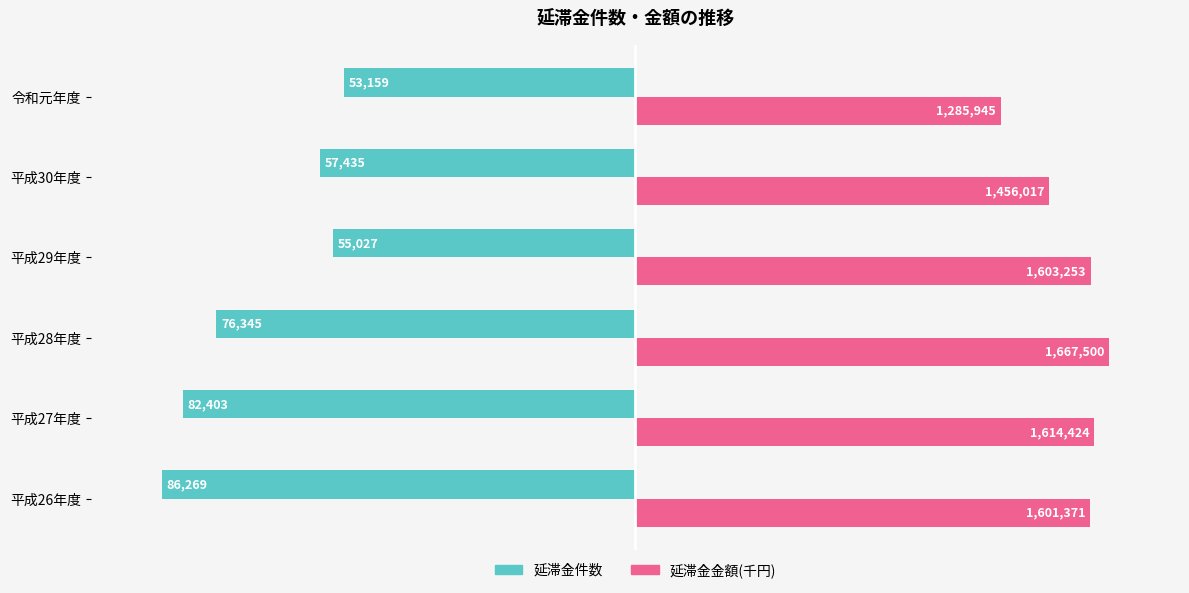

What are all the series names shown in the legend?

延滞金件数, 延滞金金額(千円)